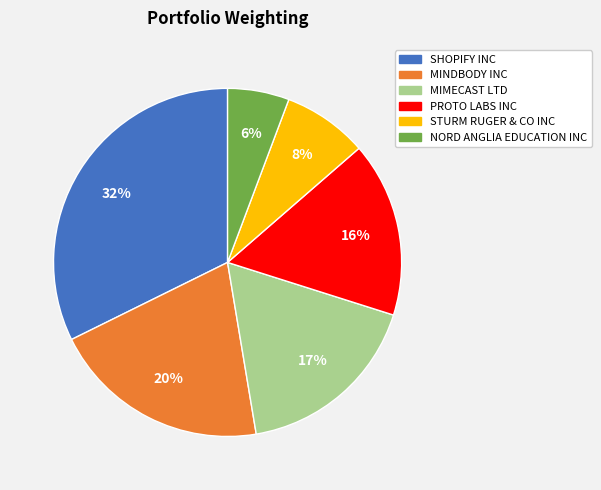

Combined, do SHOPIFY INC and STURM RUGER & CO INC account for over 50%?

No